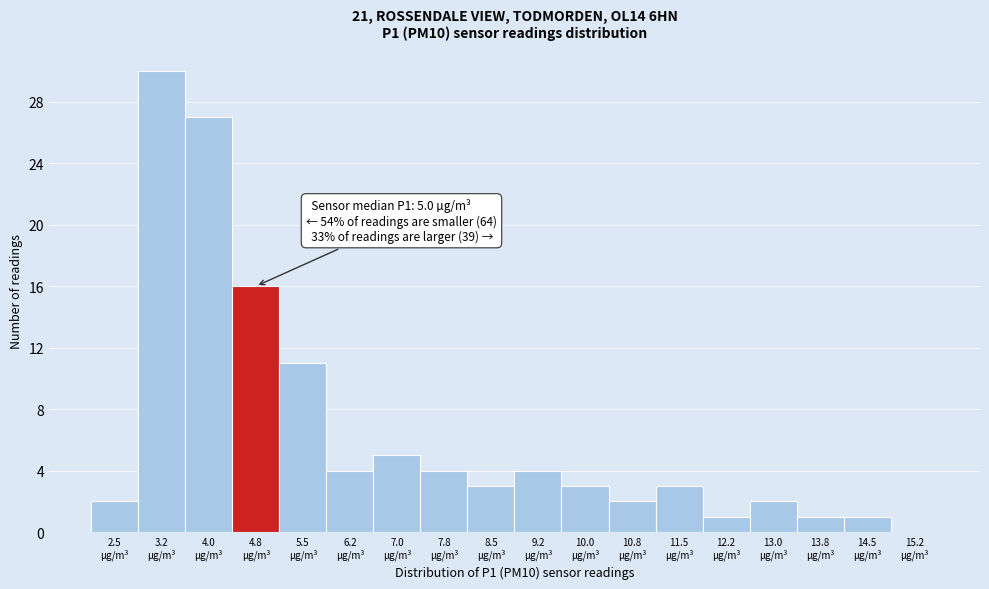

How many distinct data groups are displayed?

1